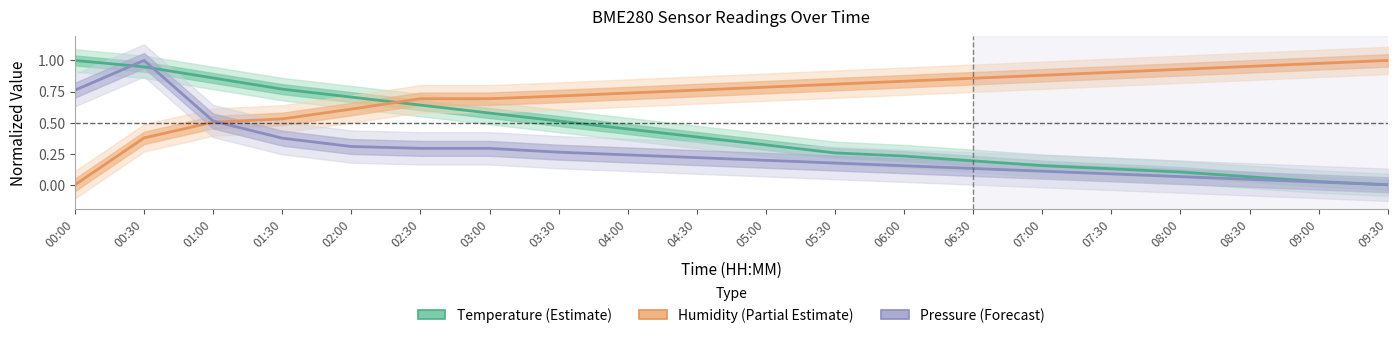

How many lines are shown in the chart?

3